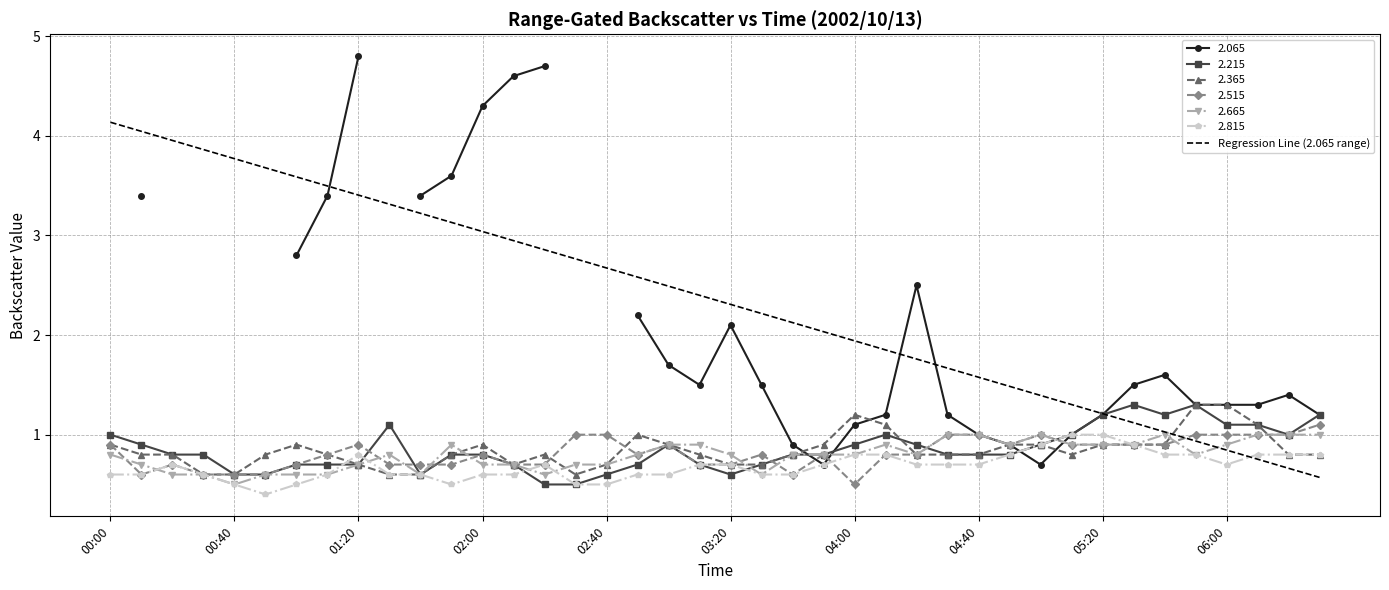

What is the lowest value of the 2.815 series?

0.4